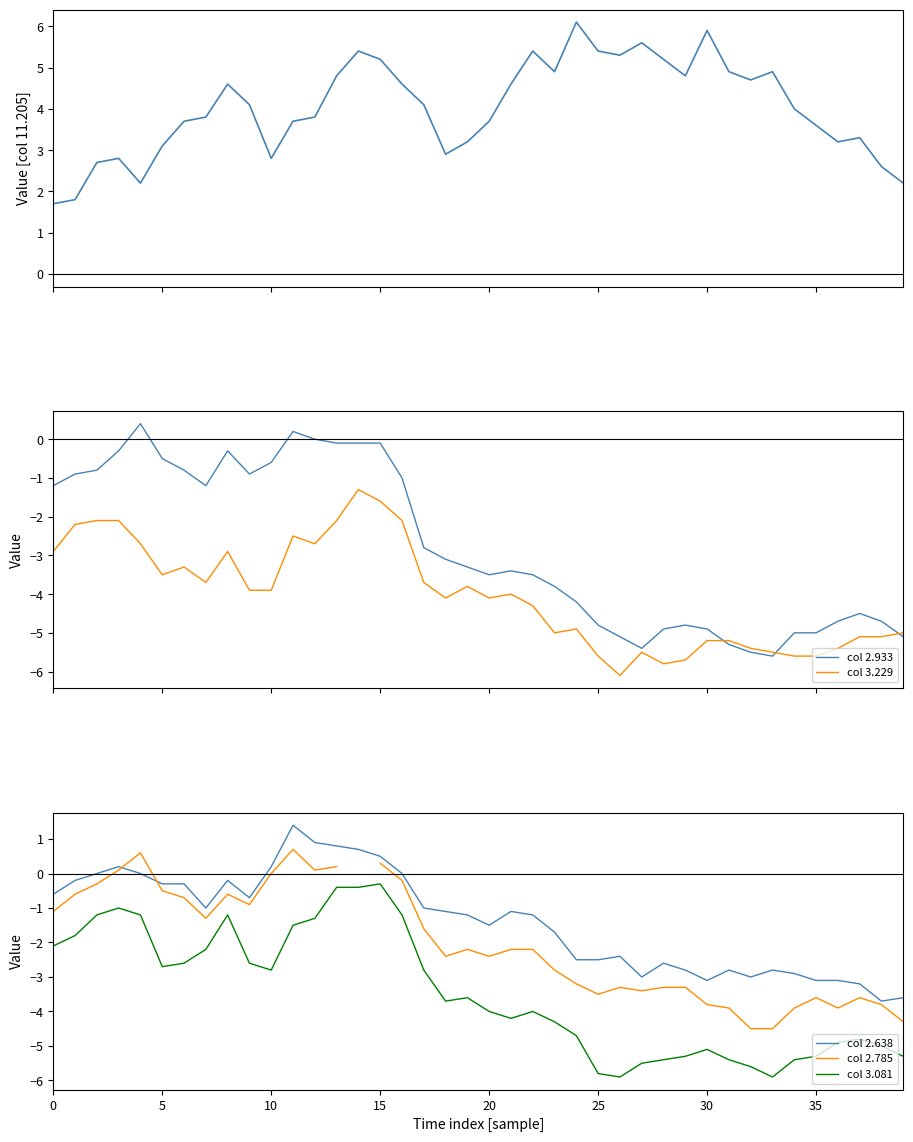

What is the sum of the col 3.229 values at 11 and 20?

-6.6